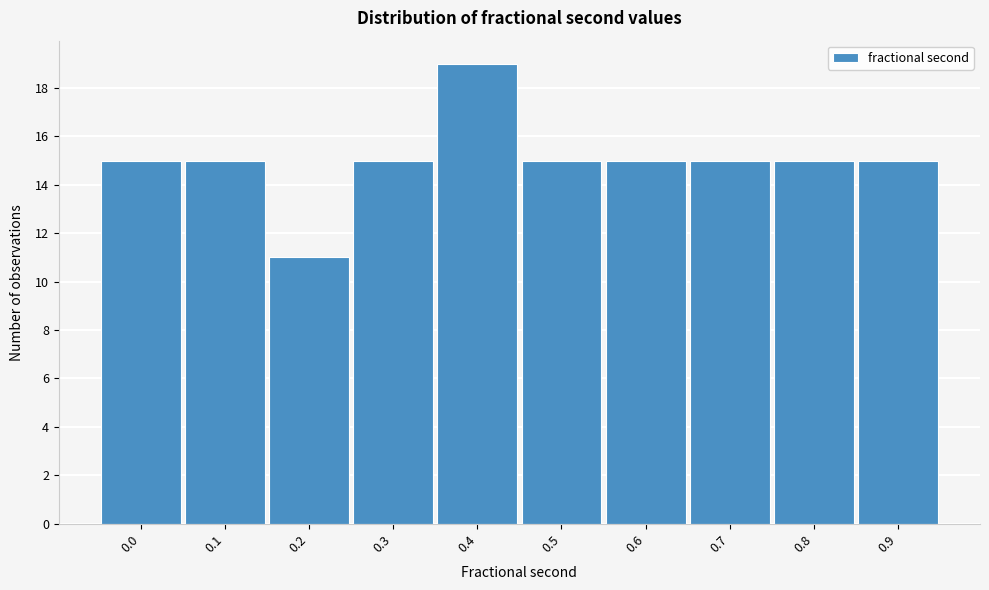

Reading left to right, extract all data points from this chart.

0.0=15	0.1=15	0.2=11	0.3=15	0.4=19	0.5=15	0.6=15	0.7=15	0.8=15	0.9=15